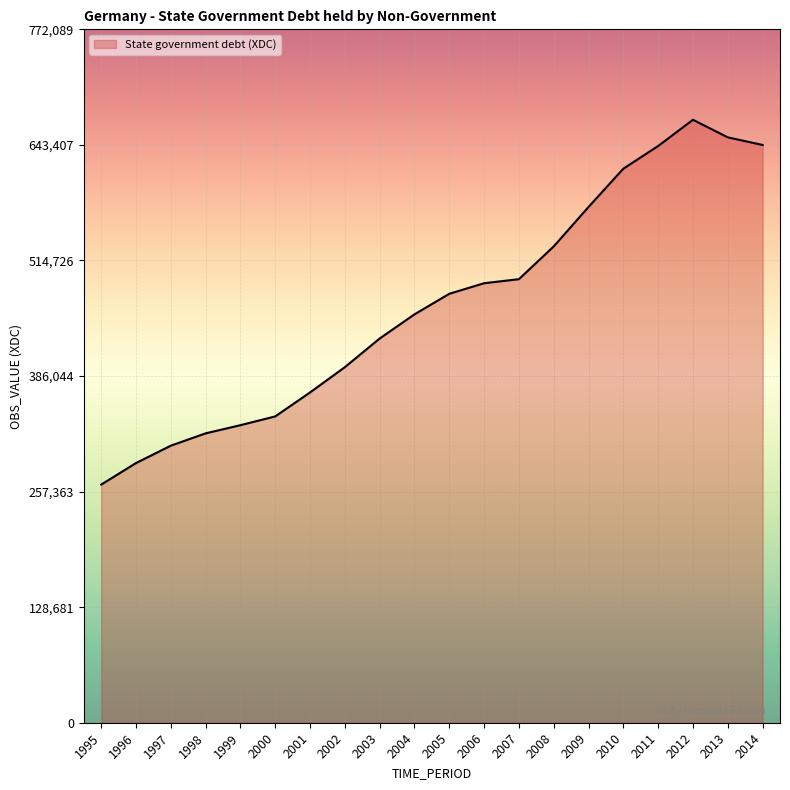

What is the difference between the values at 2000 and 2001?

26684